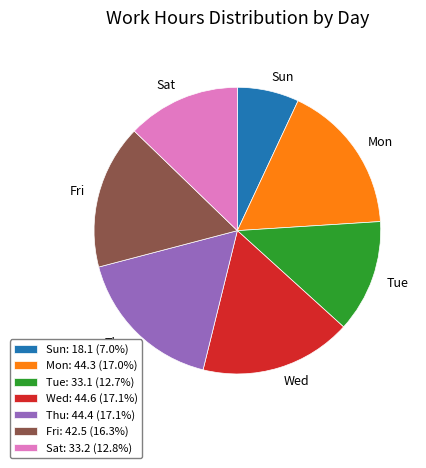

How many segments does this pie chart have?

7